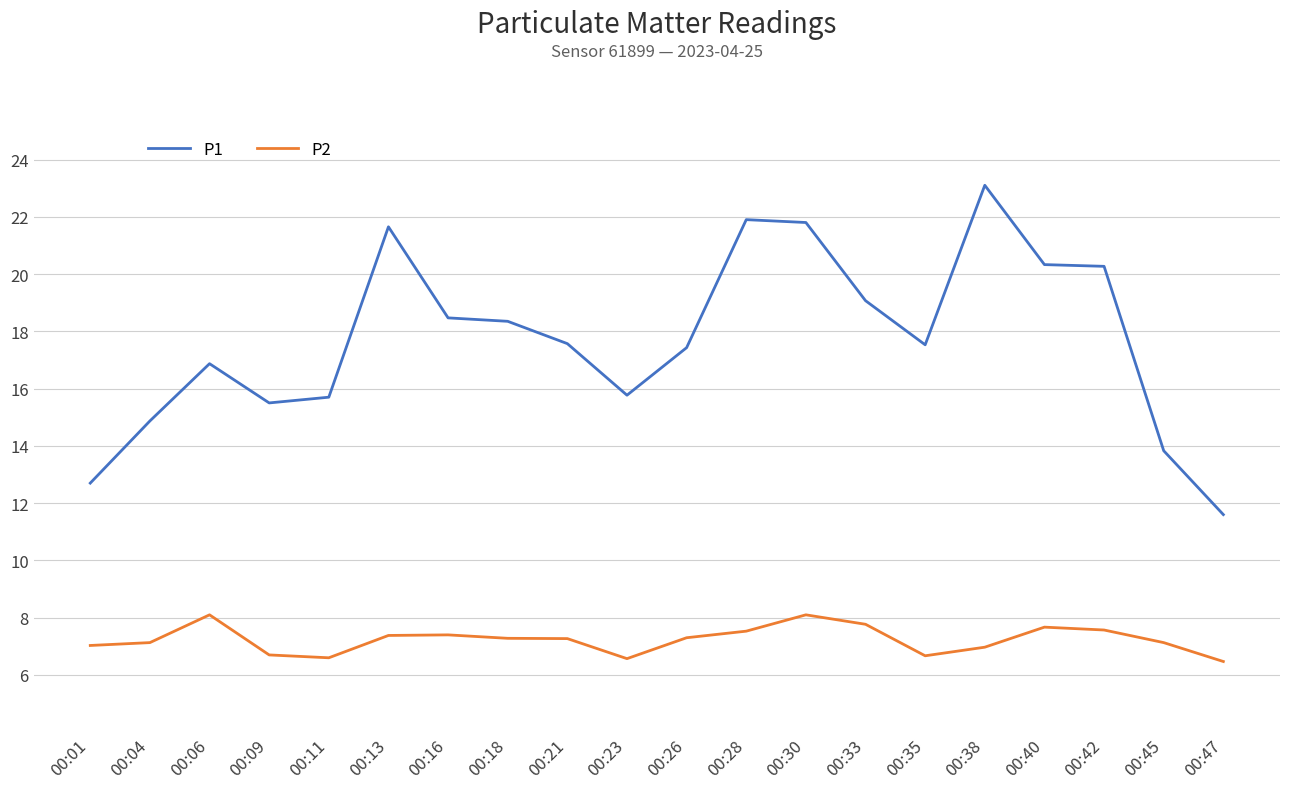

How many lines are shown in the chart?

2